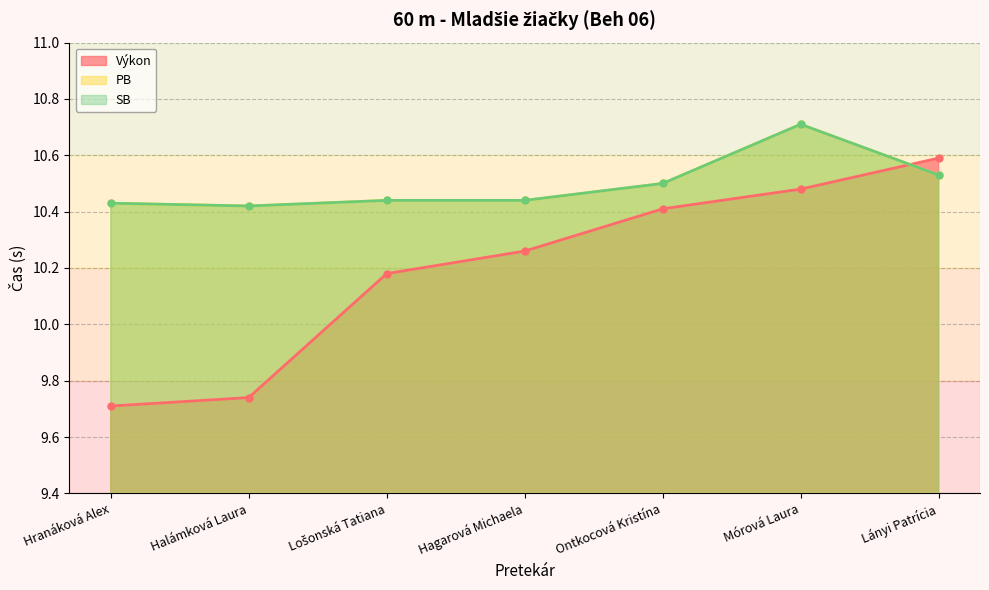

List the series in order of their peak value, lowest first.

Výkon, PB, SB